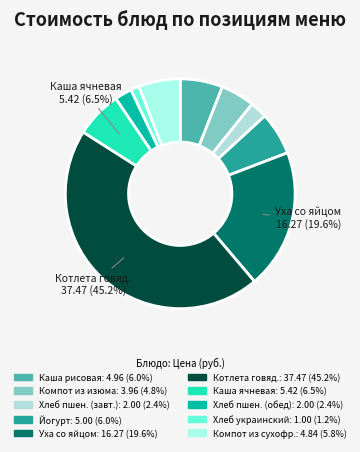

Count the number of slices in the pie.

10